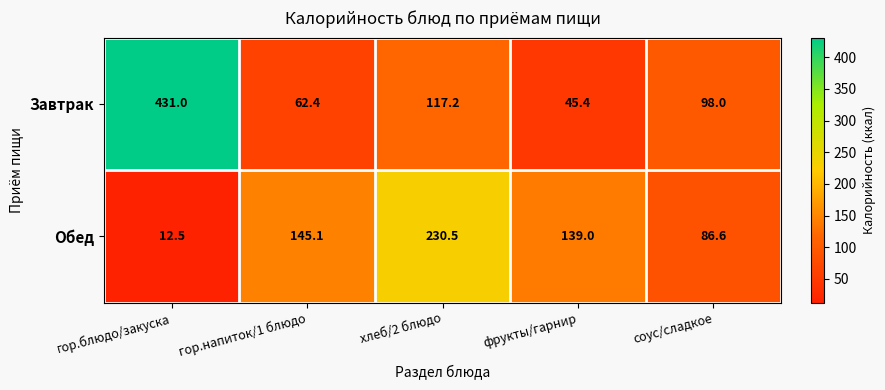

Is it true that Обед equals 86.6 at соус/сладкое?

True